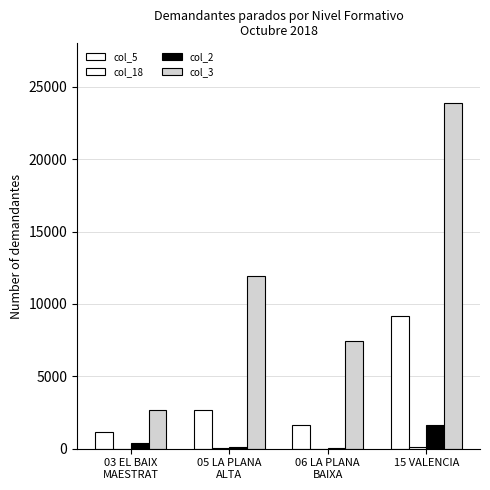

Which has a higher value, 05 LA PLANA
ALTA or 03 EL BAIX
MAESTRAT?

05 LA PLANA
ALTA